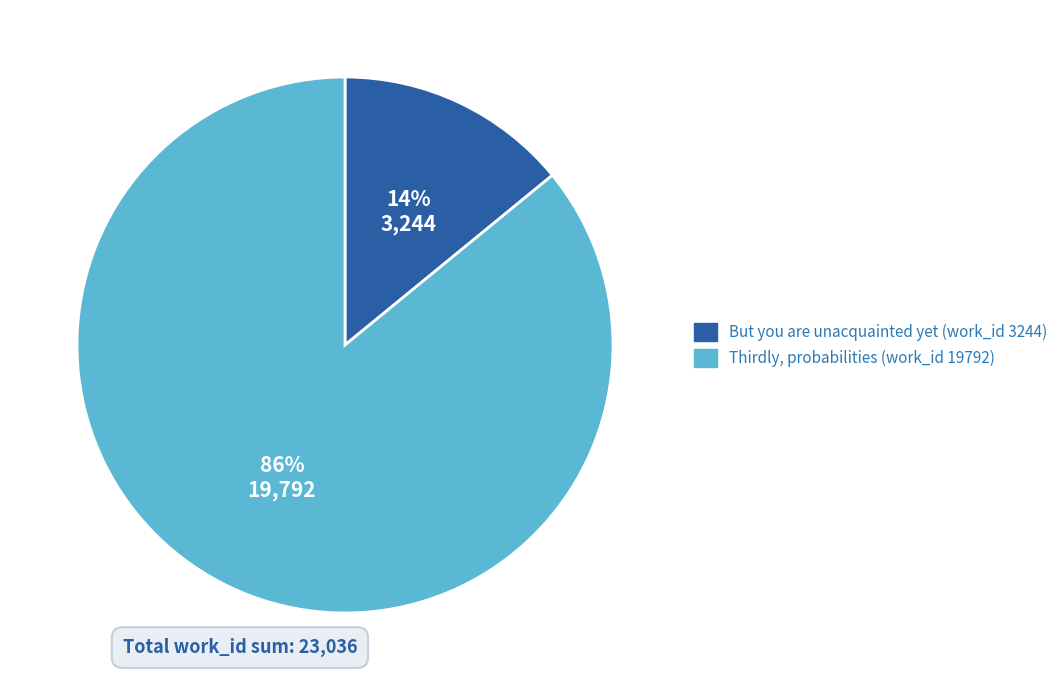

What percentage is the Thirdly, probabilities (work_id 19792) slice, to the nearest percent?

86%